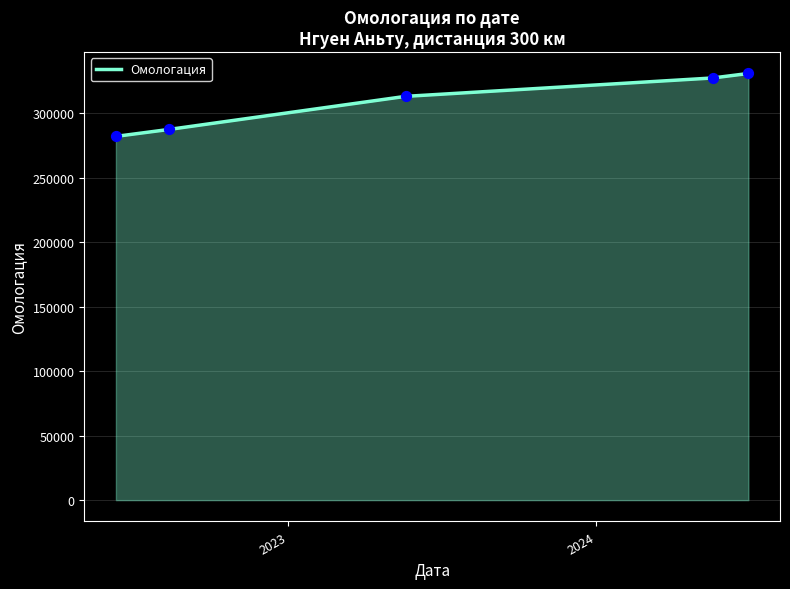

What is the greatest value displayed?

330883